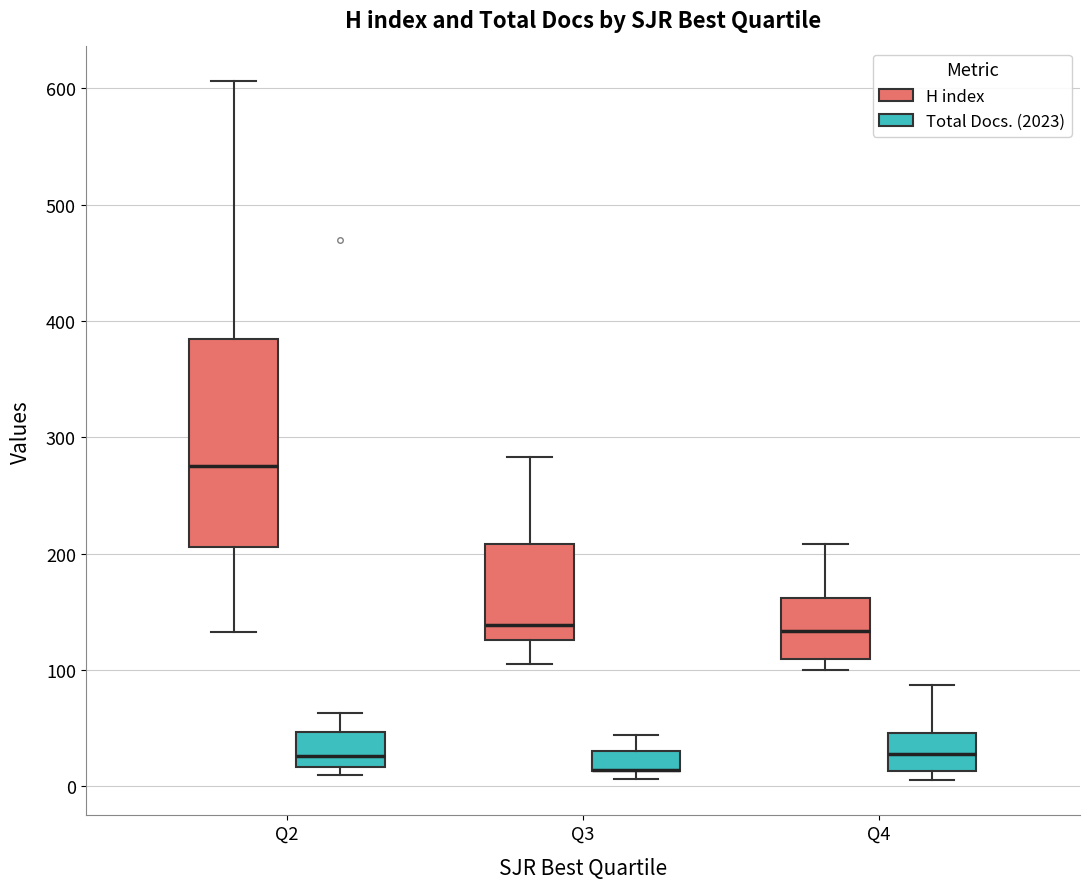

Comparing the boxes themselves (not the whiskers), which one is the tallest?

Q2 (H index)